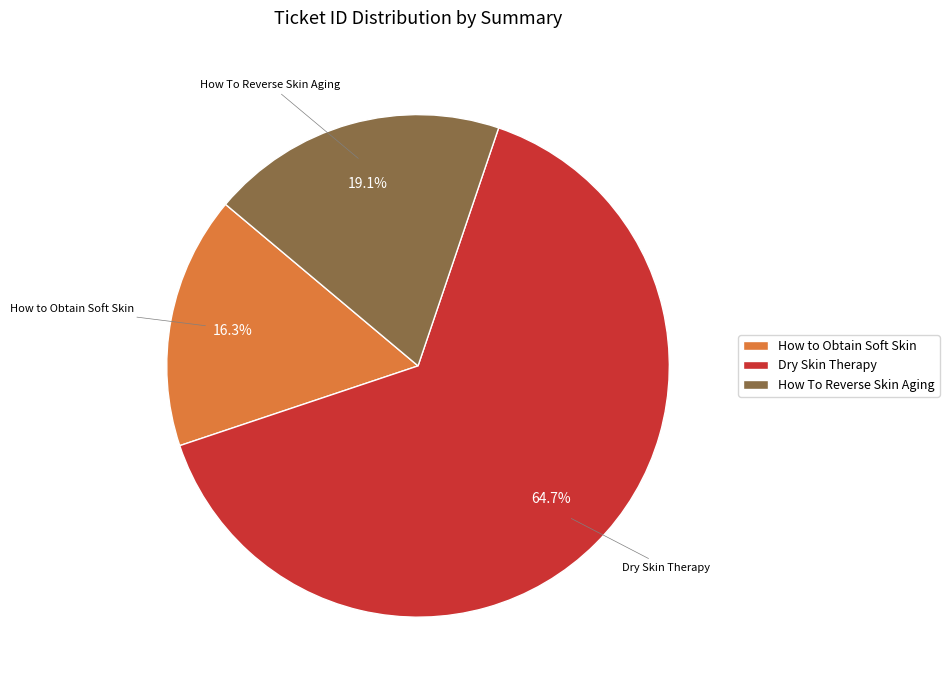

Which slice represents more than half of the pie?

Dry Skin Therapy